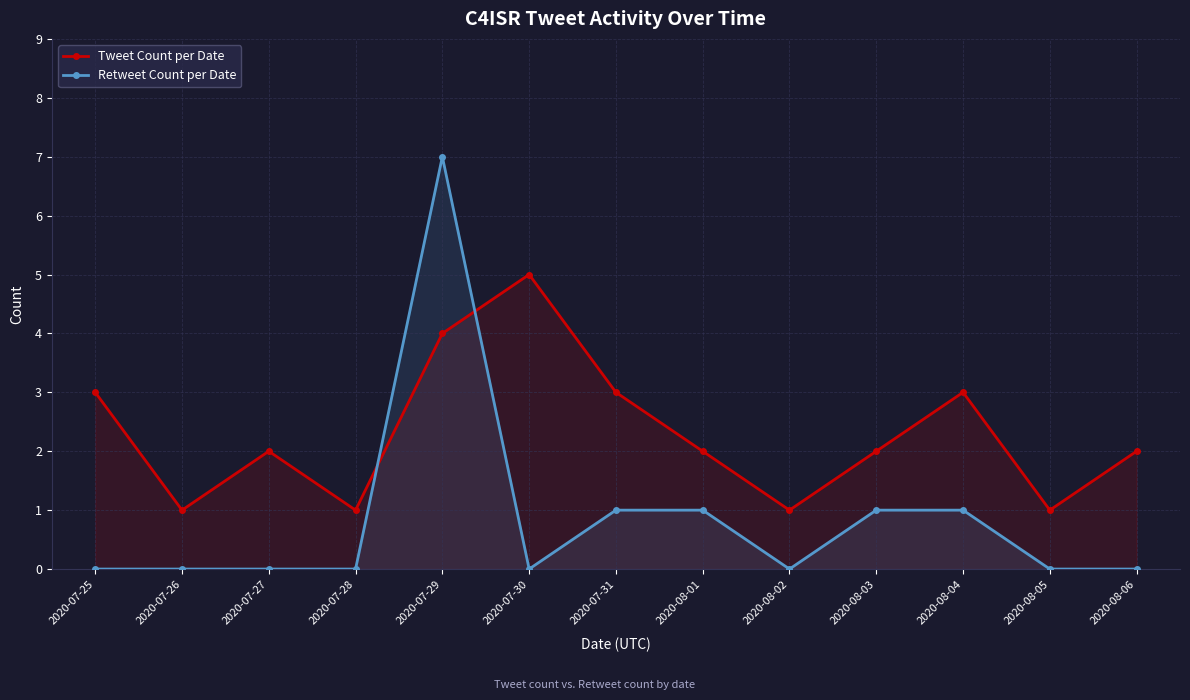

What is the value of the Tweet Count per Date point at the 12th from the left?

1